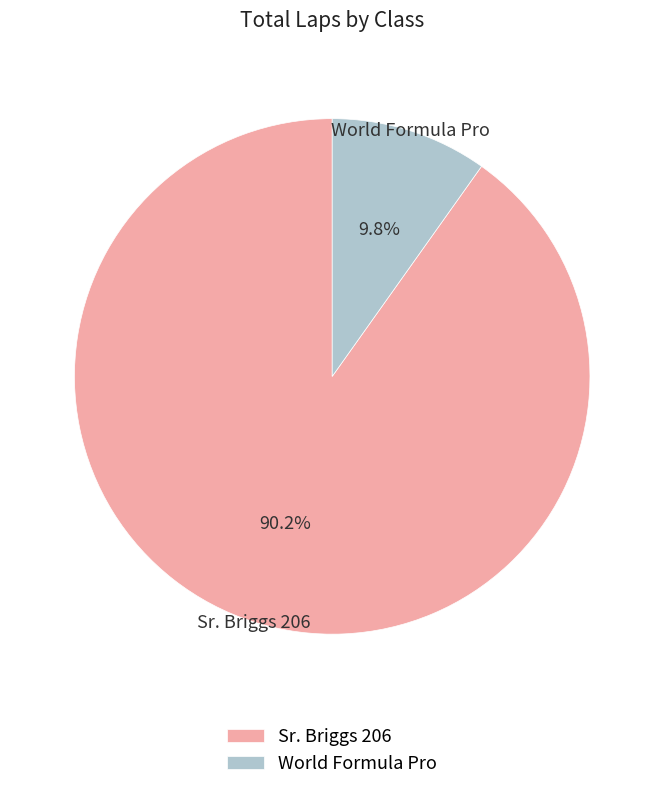

How many segments does this pie chart have?

2